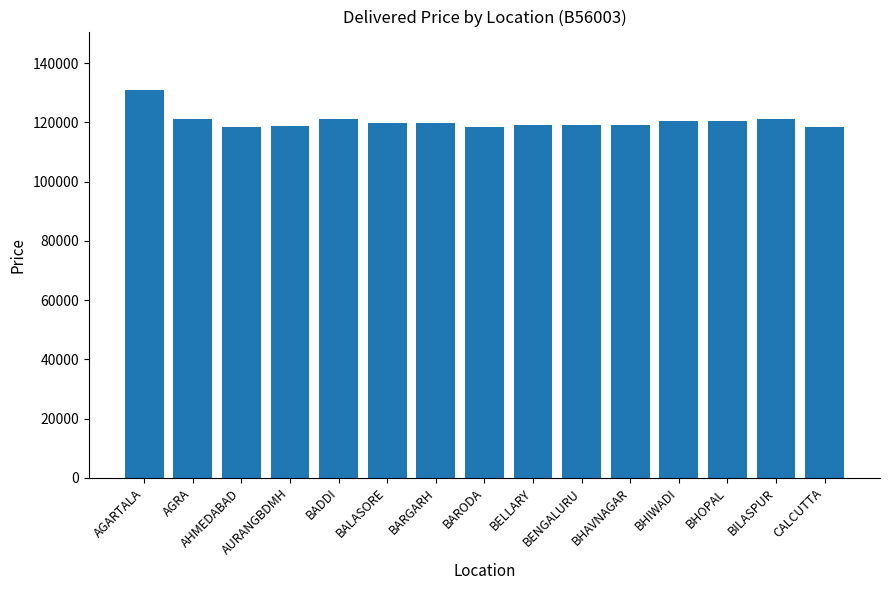

What is the label of the 8th bar from the left?

BARODA